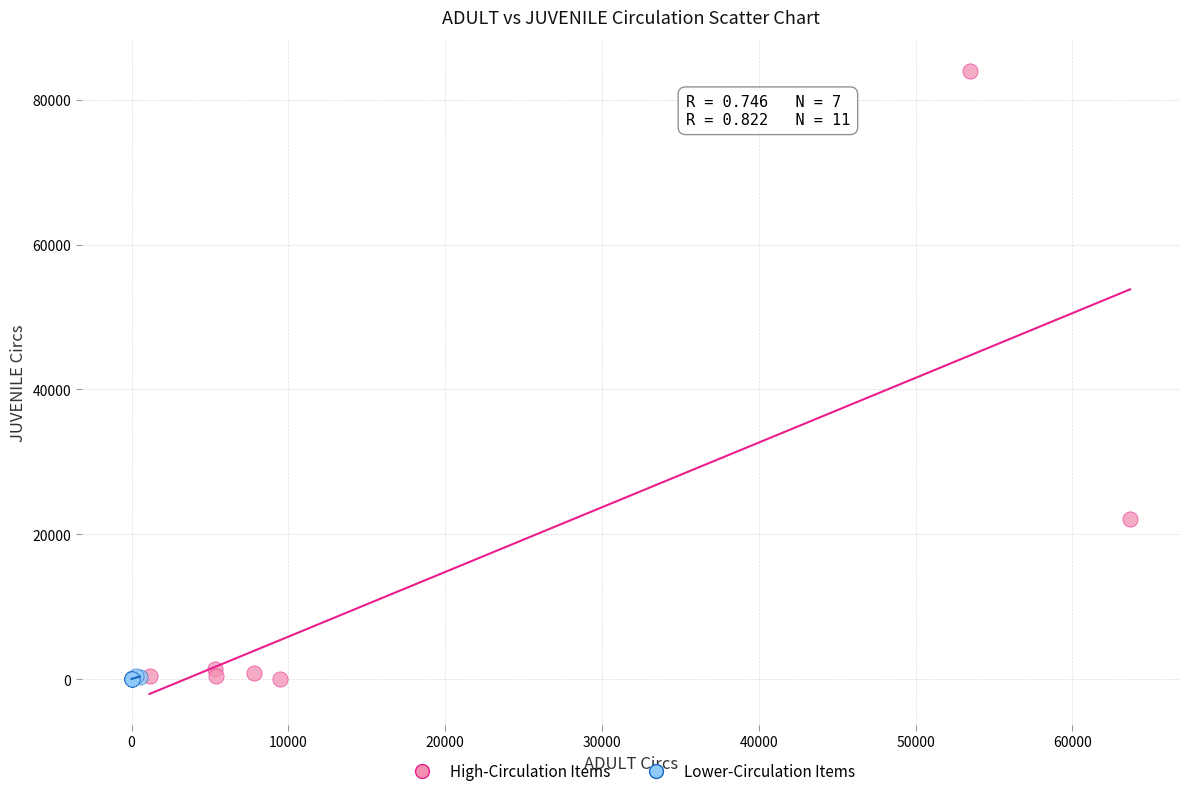

Which series has the widest spread of Y values?

High-Circulation Items